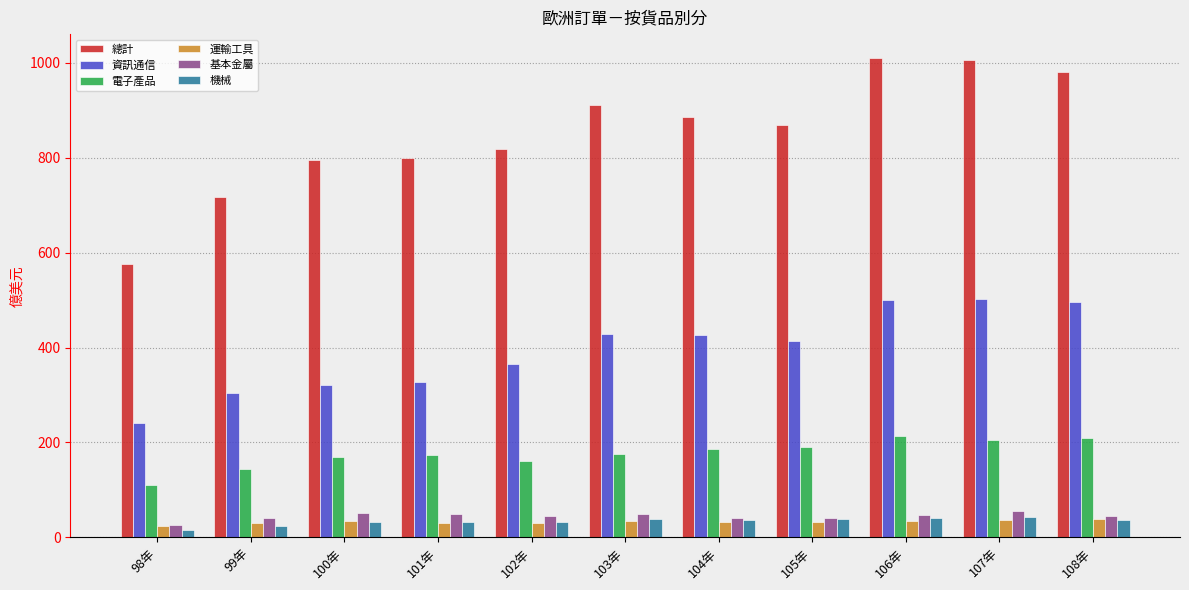

How many bars are there in each group?

6